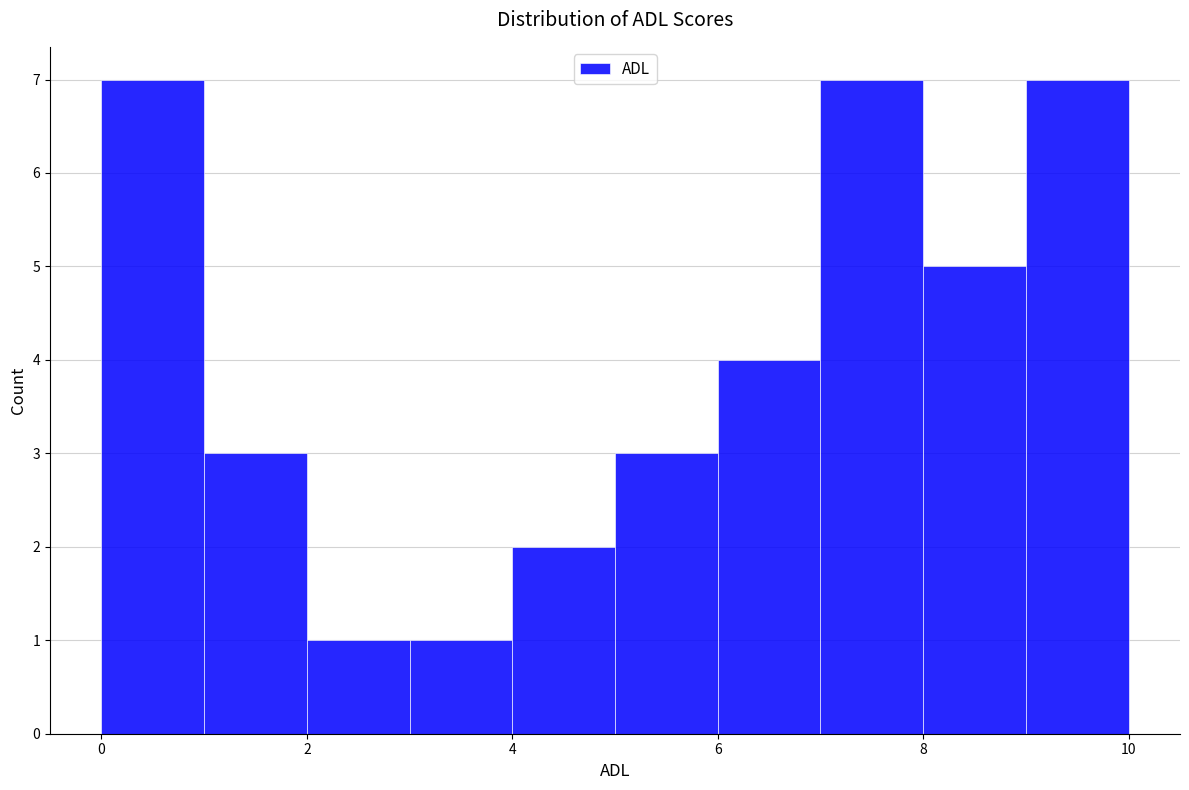

How tall is the bar that spans 7 to 8 on the x-axis? The values are not printed on the chart, so give them approximately, as read against the axis.

7